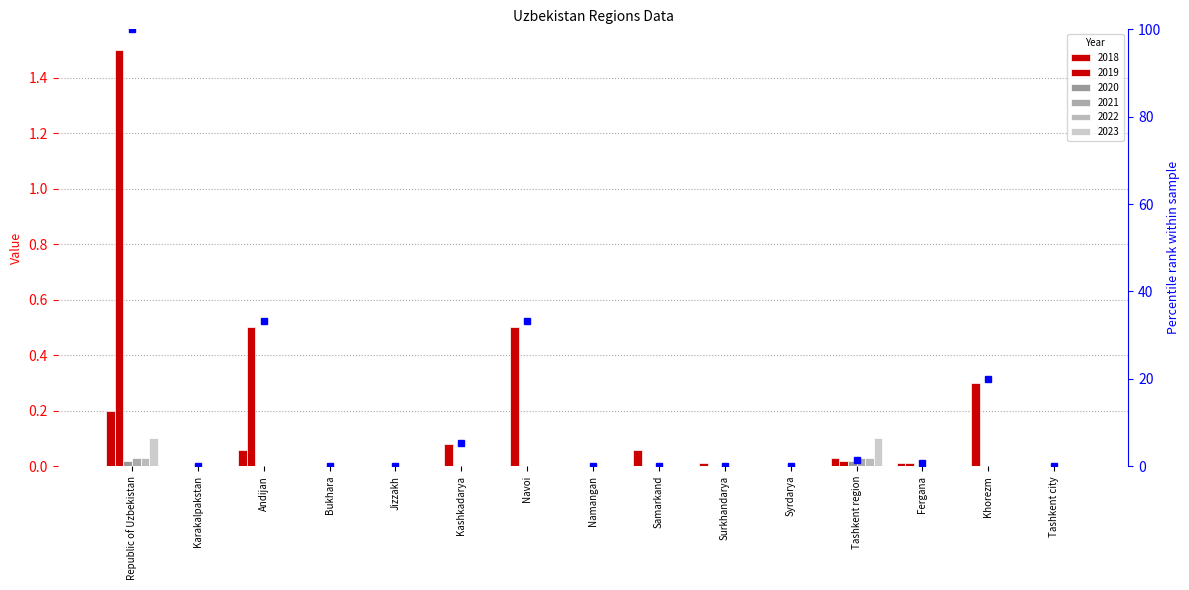

The chart shows a value of -54.6 at Tashkent city. True or false?

False